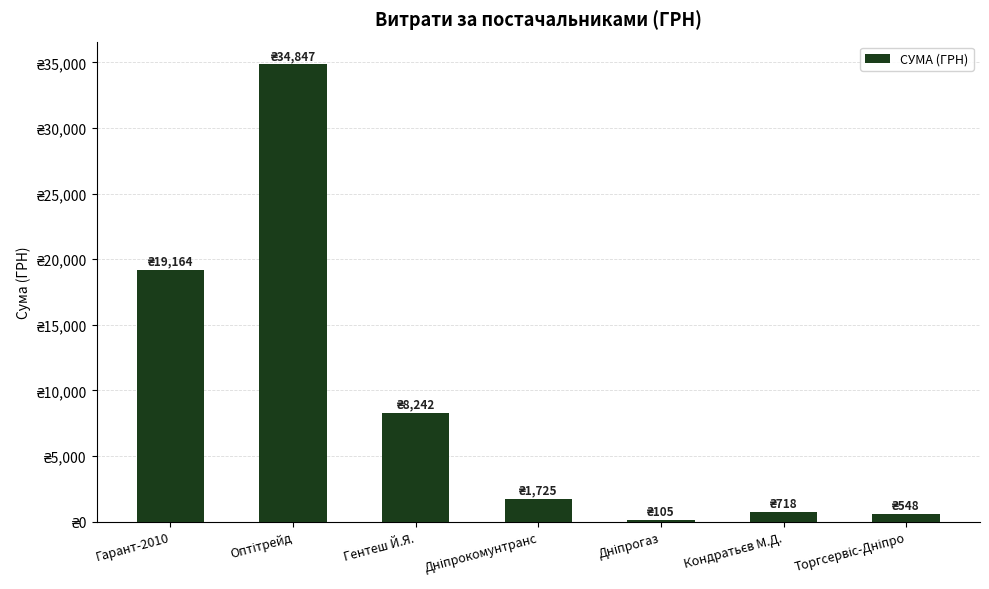

Are the bars horizontal?

No